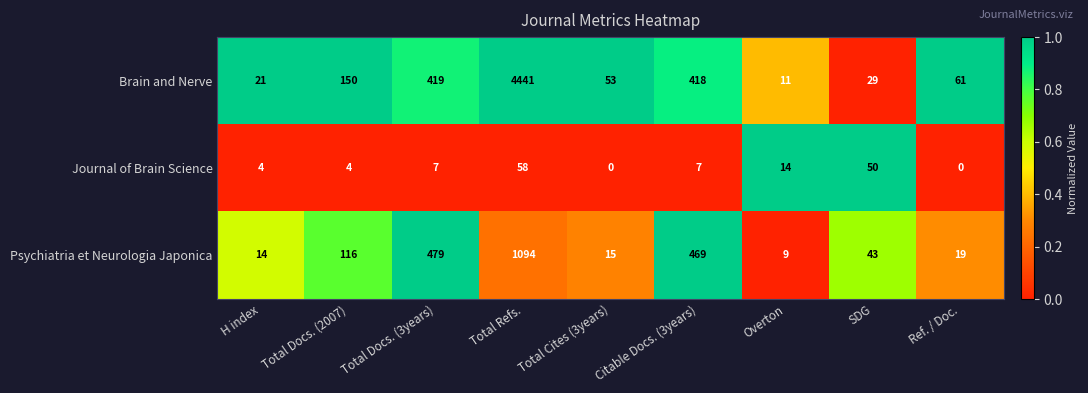

Which series has the largest total across all categories?

Brain and Nerve